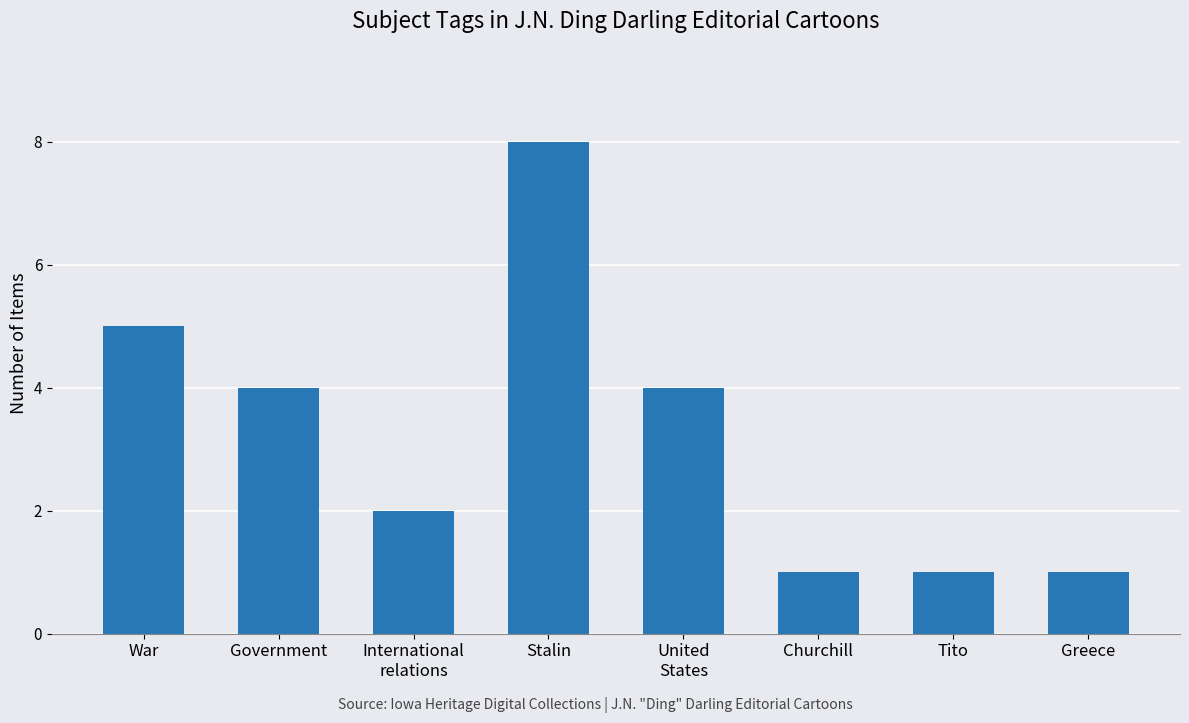

Reading right to left, transcribe all the data shown in this chart.

Greece=1	Tito=1	Churchill=1	United
States=4	Stalin=8	International
relations=2	Government=4	War=5